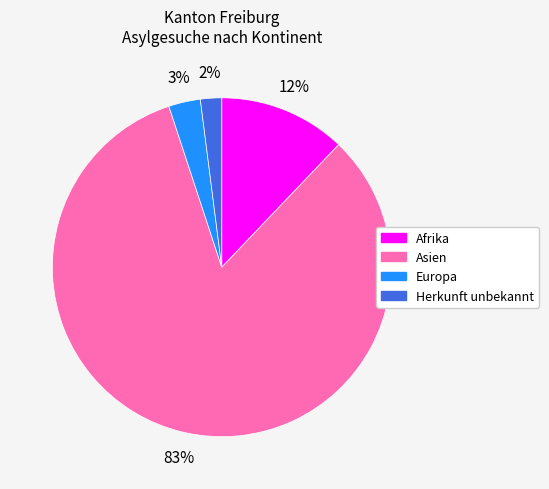

Count the number of slices in the pie.

4